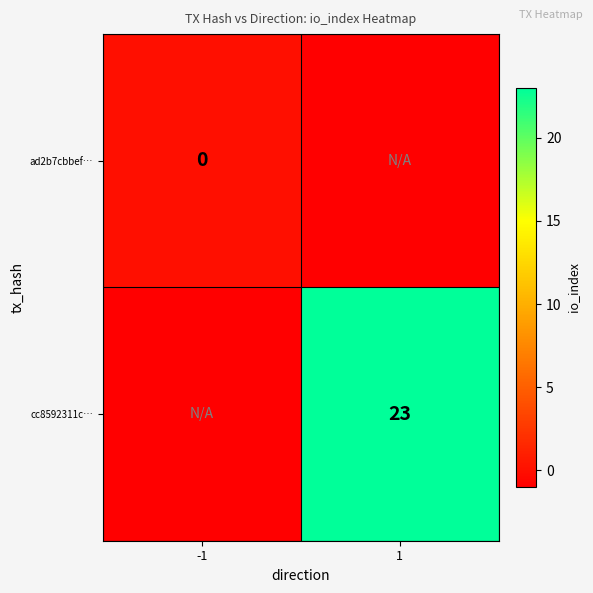

The value of cc8592311c… at 1 is 40. True or false?

False